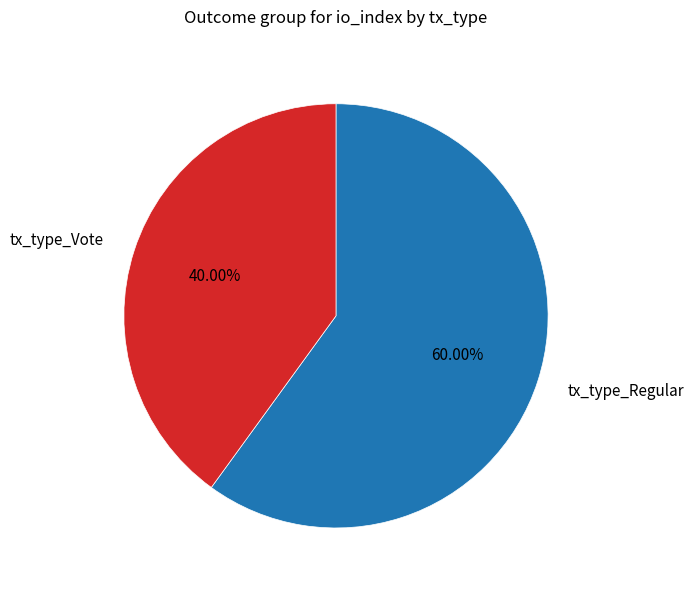

Is there a majority slice in this chart?

Yes